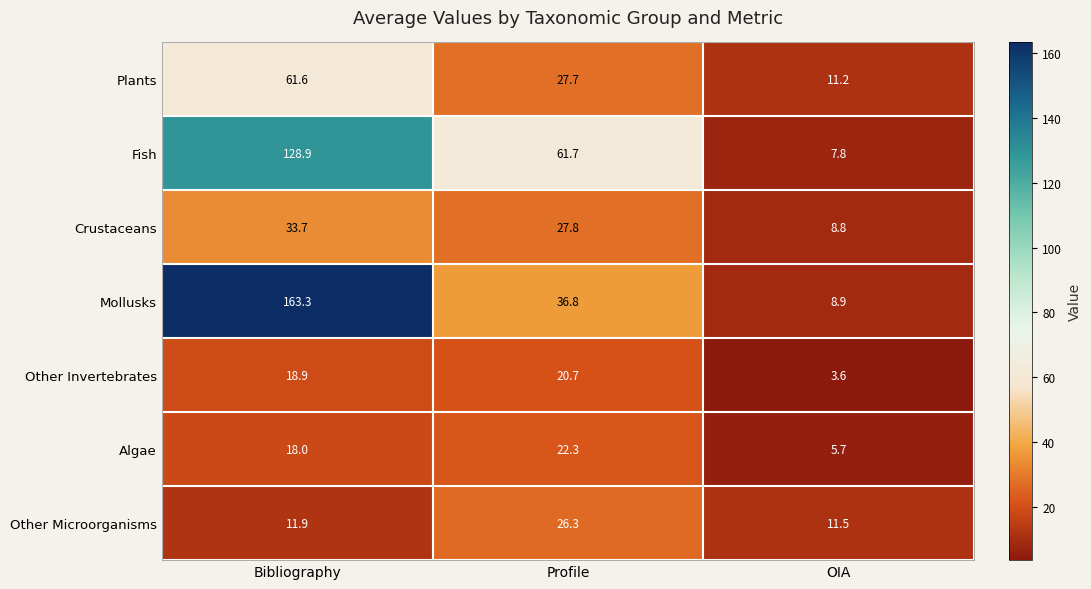

Rank the series at Profile from lowest to highest value.

Other Invertebrates, Algae, Other Microorganisms, Plants, Crustaceans, Mollusks, Fish